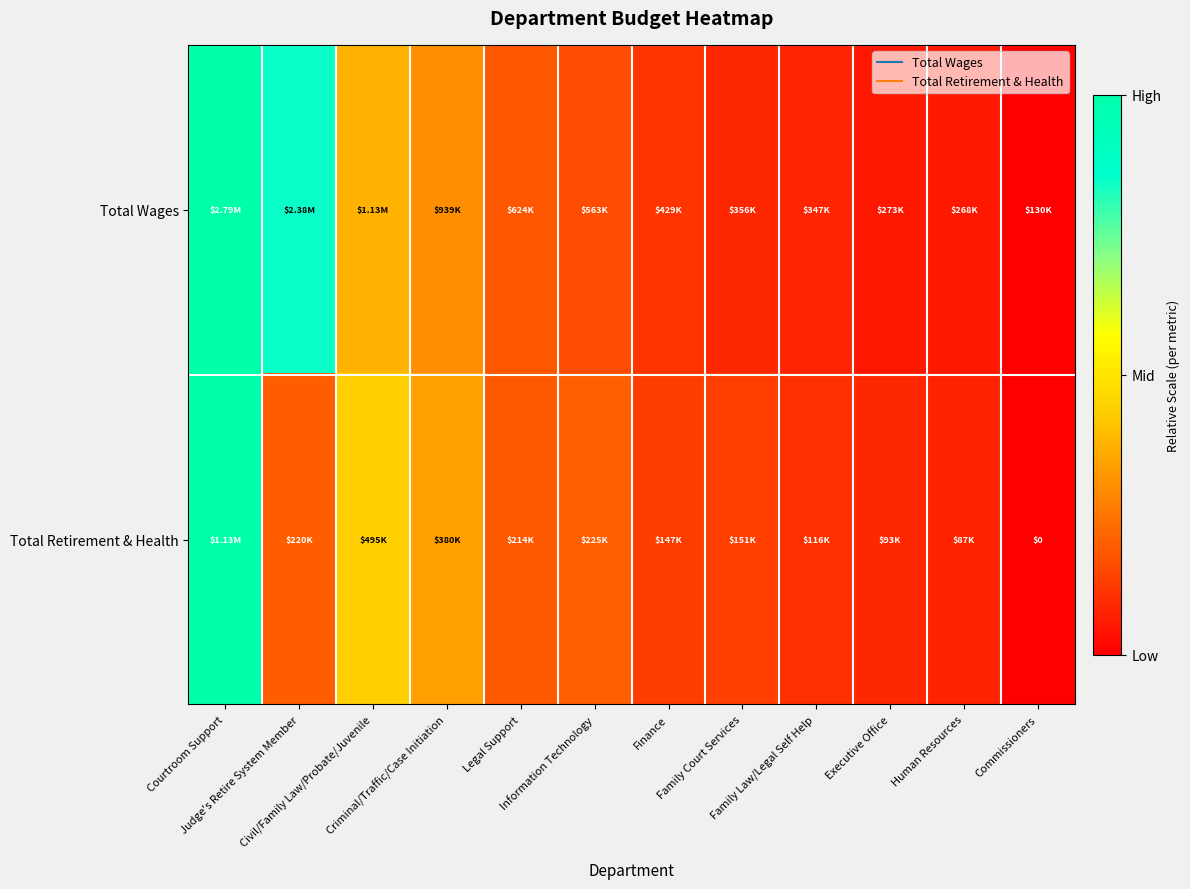

List the labels in order of Total Retirement & Health value, largest first.

Courtroom Support, Civil/Family Law/Probate/Juvenile, Criminal/Traffic/Case Initiation, Information Technology, Judge's Retire System Member, Legal Support, Family Court Services, Finance, Family Law/Legal Self Help, Executive Office, Human Resources, Commissioners